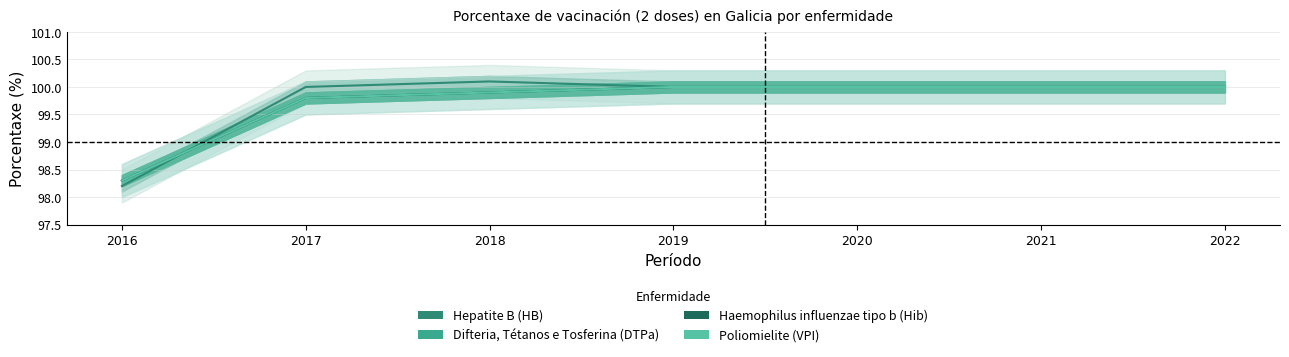

Reading right to left, list all the values displayed in this chart.

Hepatite B (HB): 100.0	100.0	100.0	100.0	100.1	100.0	98.2
Difteria, Tétanos e Tosferina (DTPa): 100.0	100.0	100.0	100.0	99.9	99.8	98.3
Haemophilus influenzae tipo b (Hib): 100.0	100.0	100.0	100.0	99.9	99.8	98.3
Poliomielite (VPI): 100.0	100.0	100.0	100.0	99.9	99.8	98.3